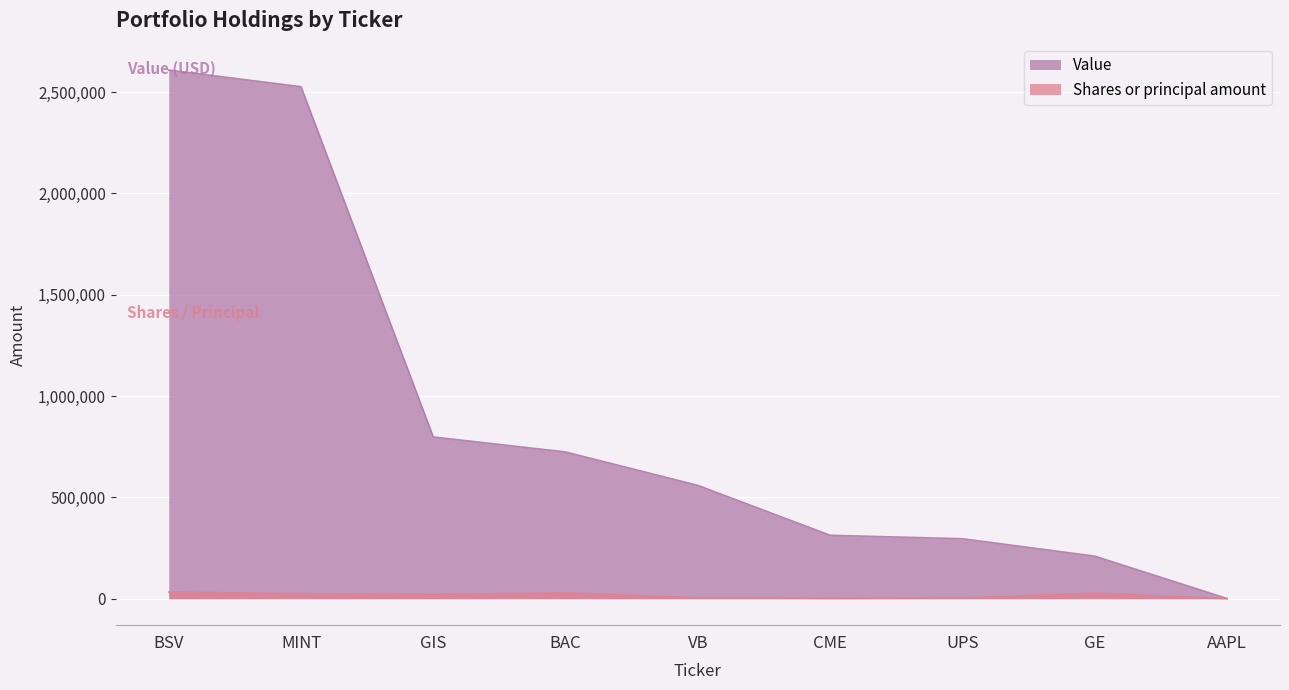

The value of Shares or principal amount at GE is 27737. True or false?

True